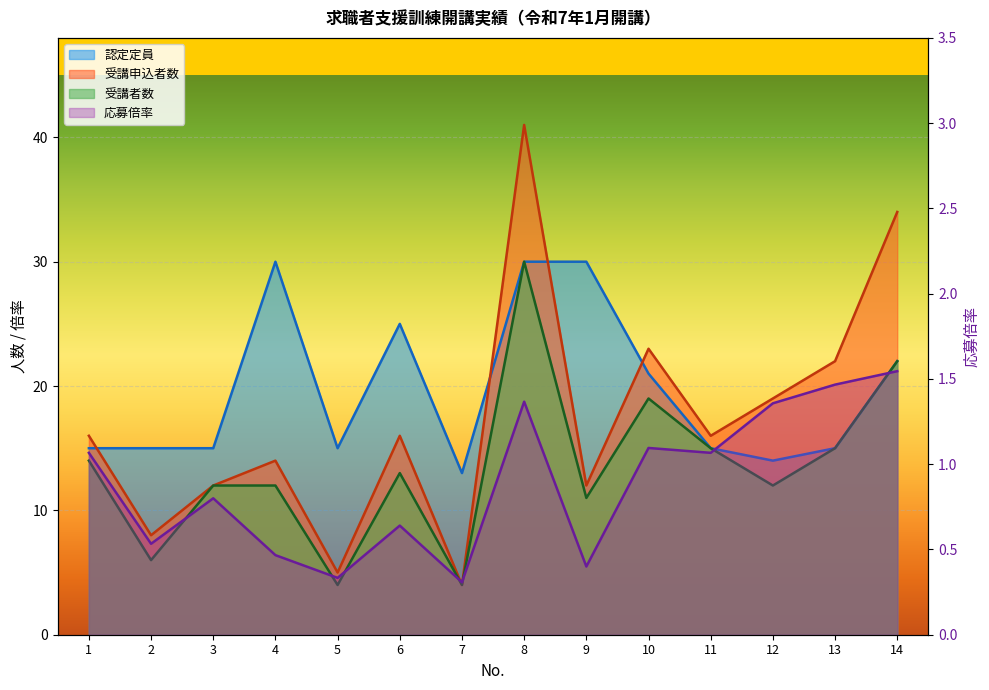

What is the sum of all values?

12.4